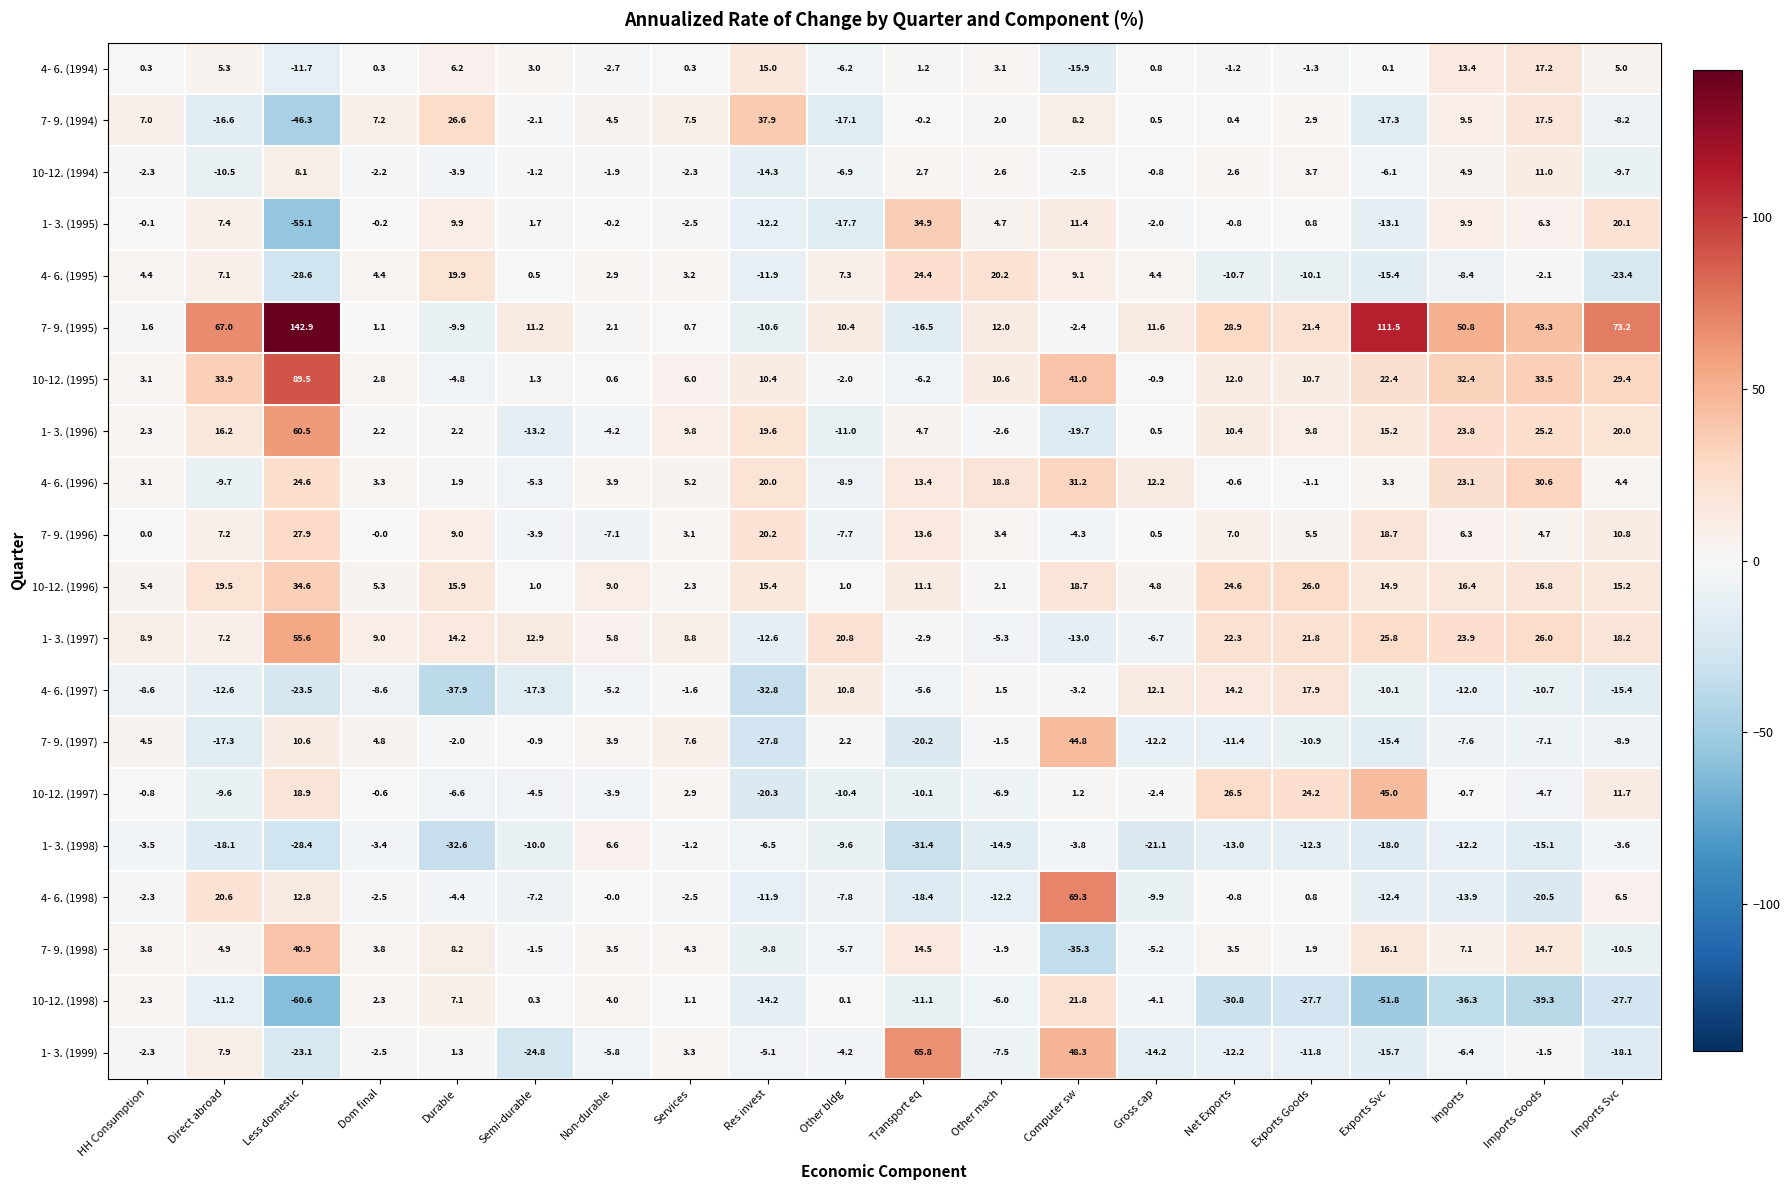

Which category has the highest value across all series?

Less domestic